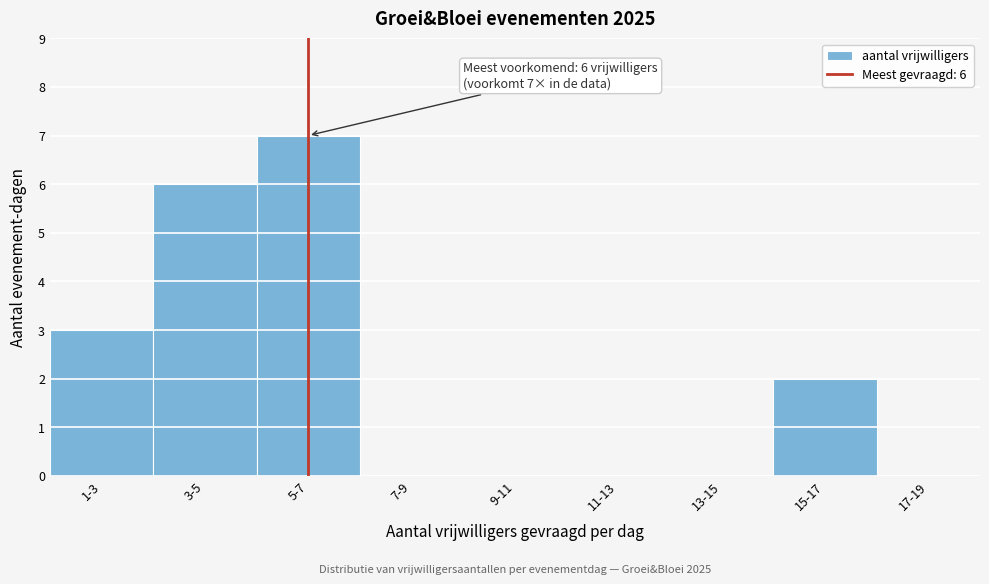

Is it true that the value at 7-9 is 0?

True